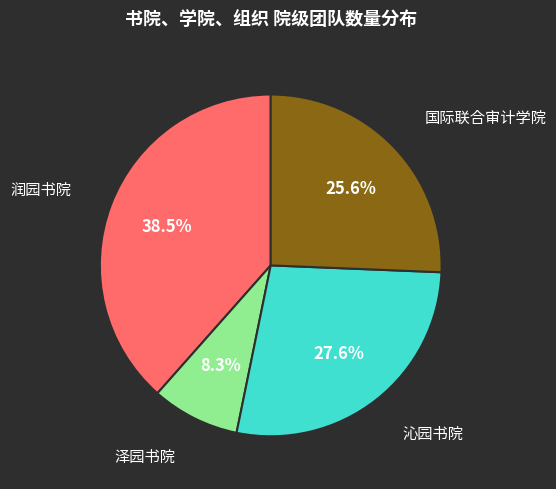

Does any single category account for the majority?

No